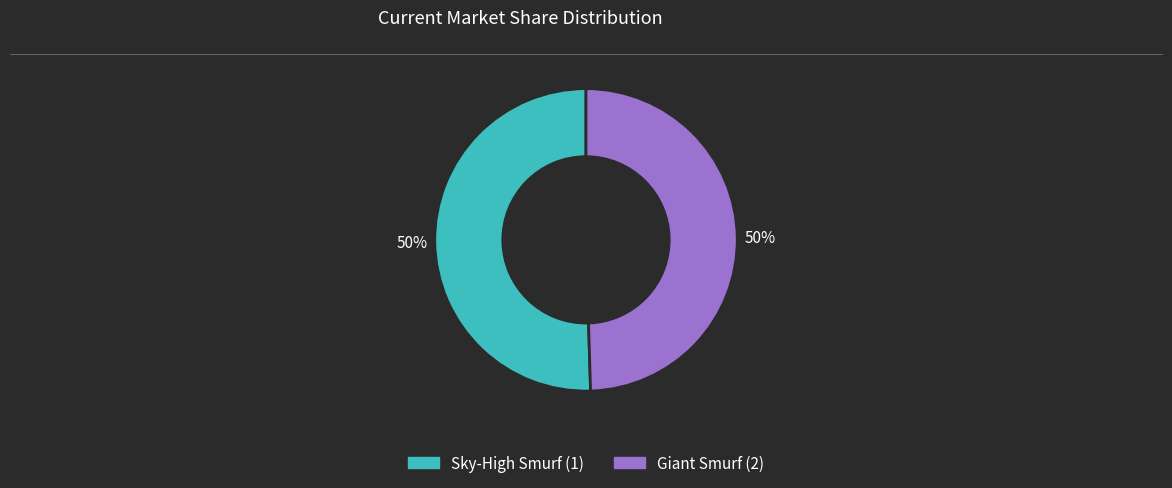

True or false: Sky-High Smurf (1) accounts for 56% of the total.

False